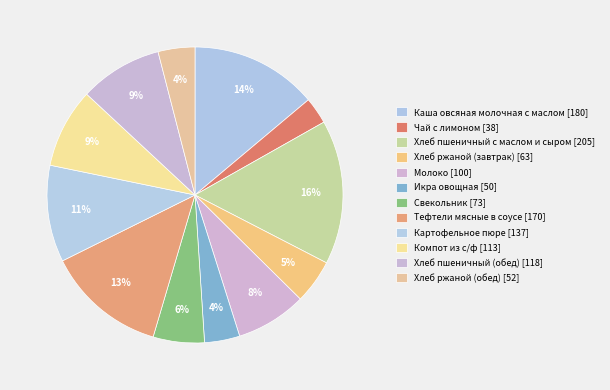

To the nearest percent, what percentage of the pie is Компот из с/ф?

9%